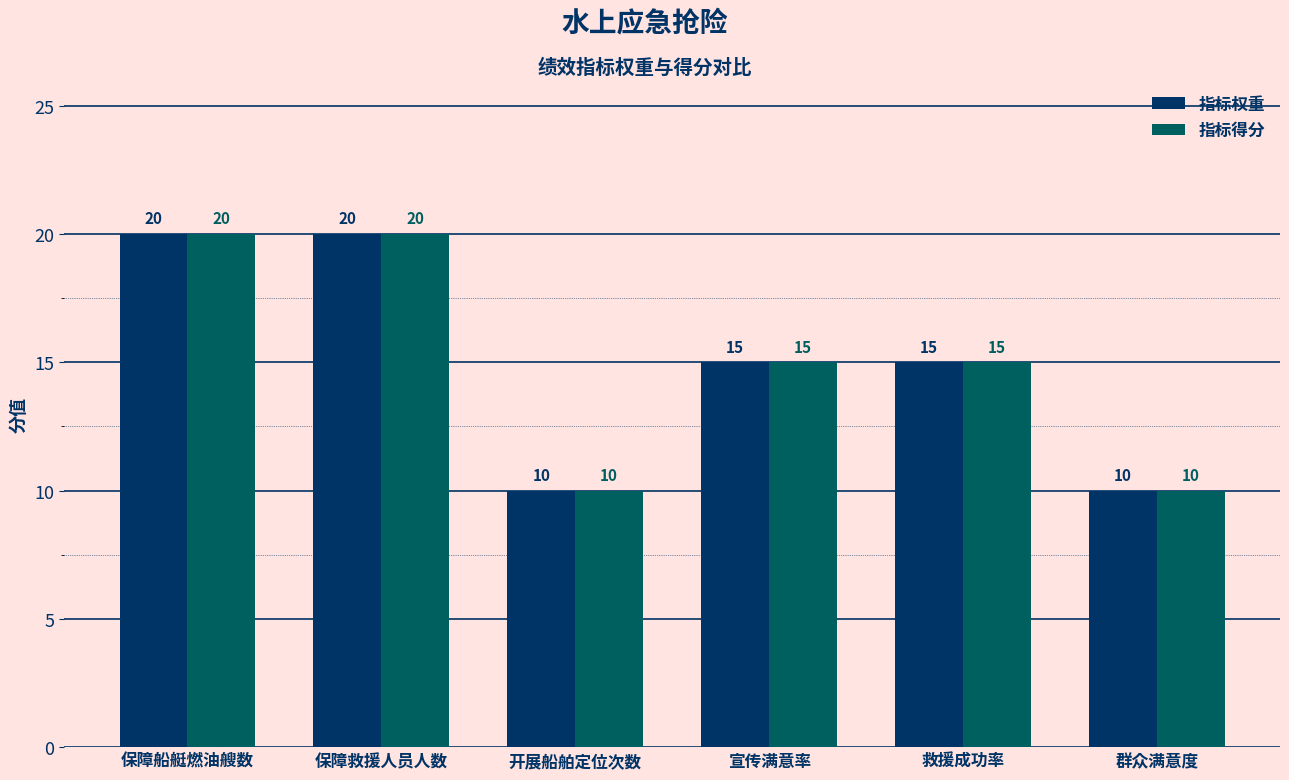

What are all the series names shown in the legend?

指标权重, 指标得分